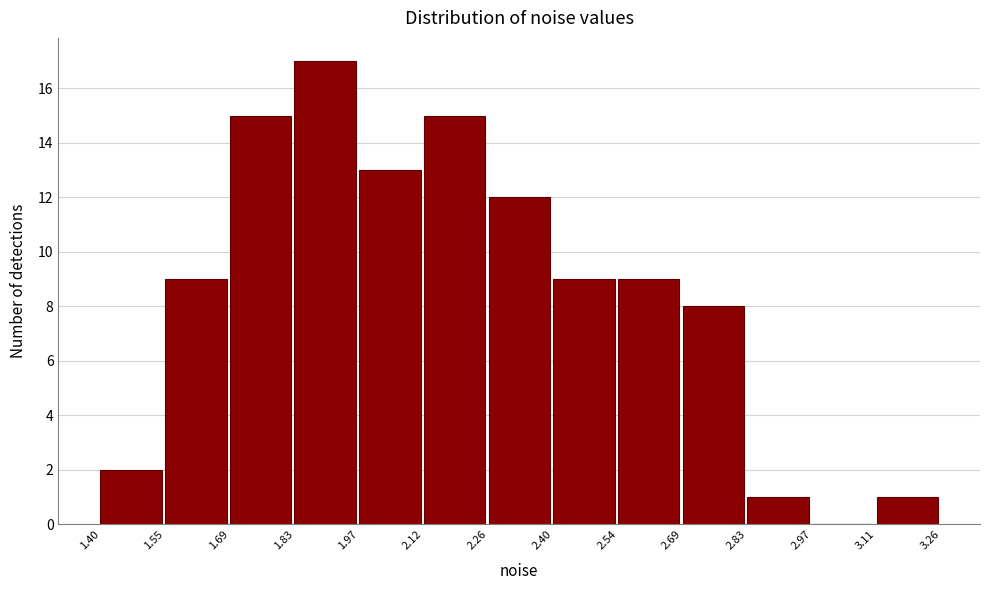

What is the height of the bar covering 1.83 to 1.97 on the x-axis? The values are not printed on the chart, so give them approximately, as read against the axis.

17